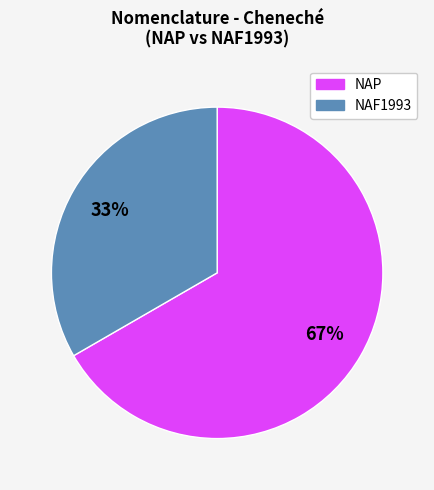

To the nearest percent, what is the average slice percentage?

50%